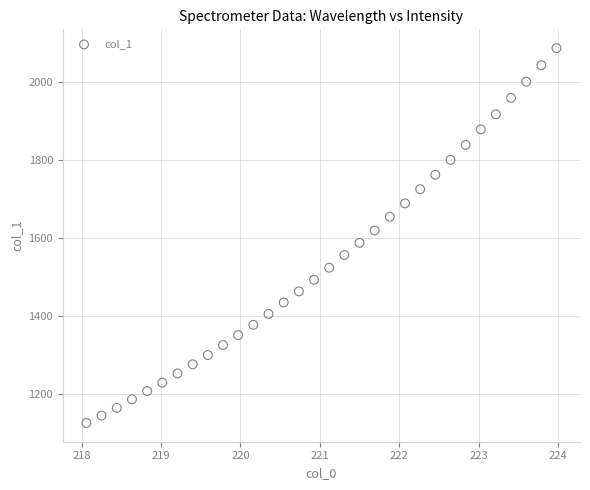

What is the range of Y values (max minus min)?

961.5